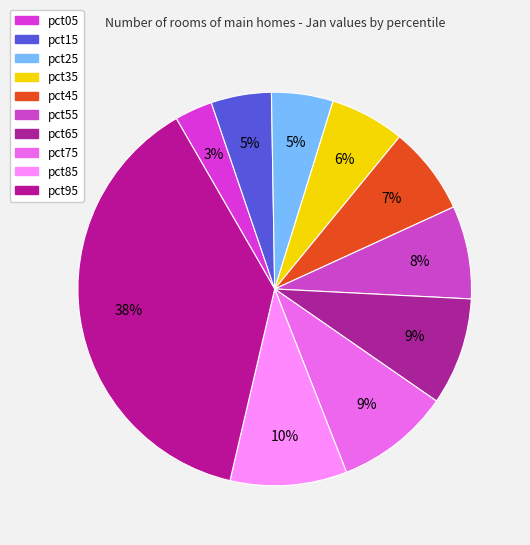

Count the number of slices in the pie.

10